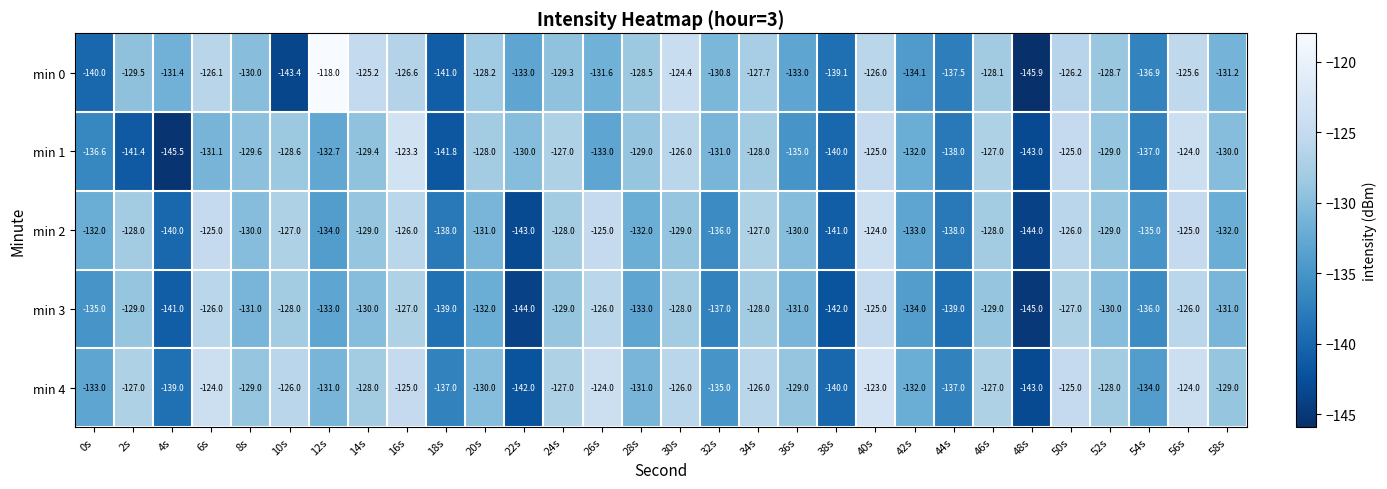

Where is min 3 nearest to the value -135?

0s